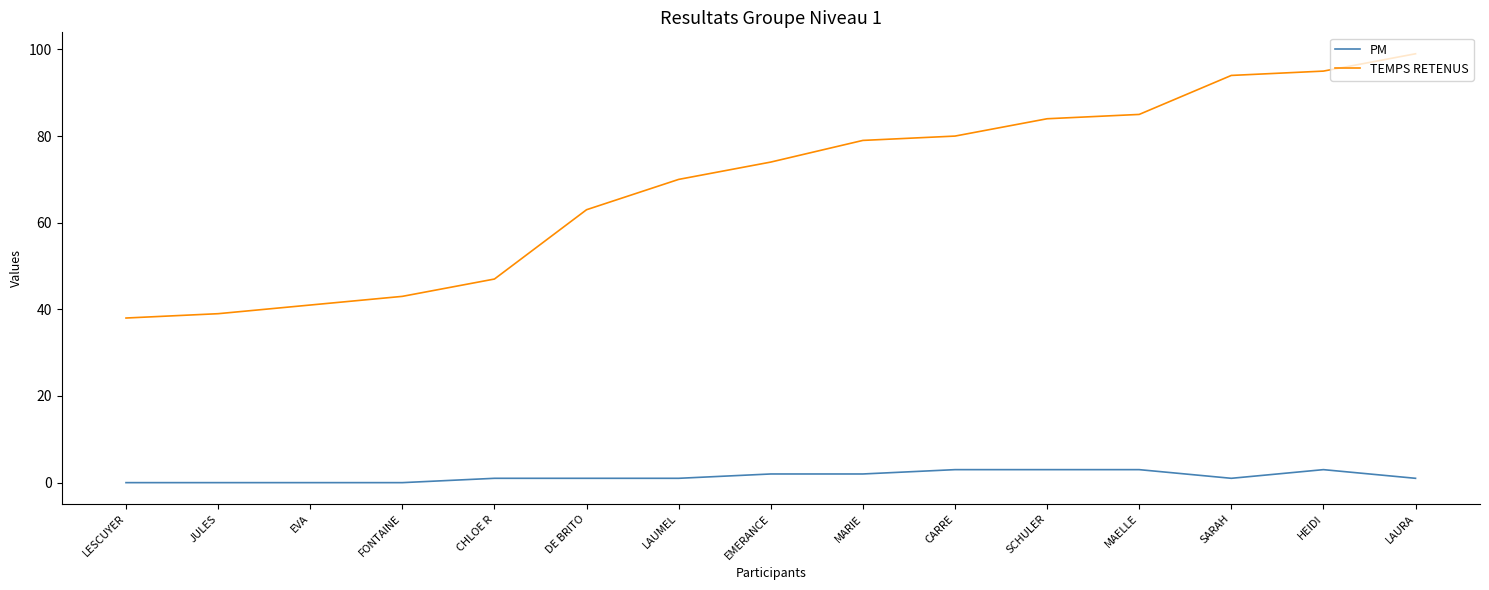

What position from the right is MAELLE?

4